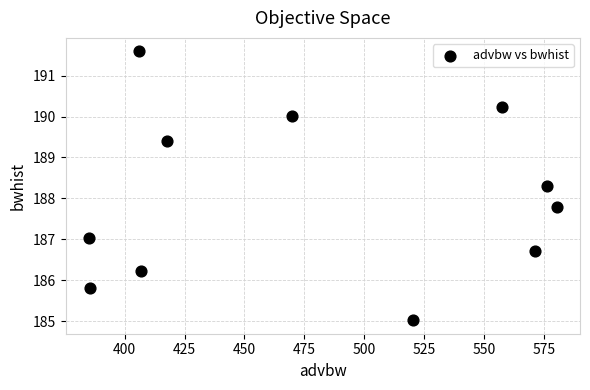

What Y value in the scatter plot is closest to 188?

187.8